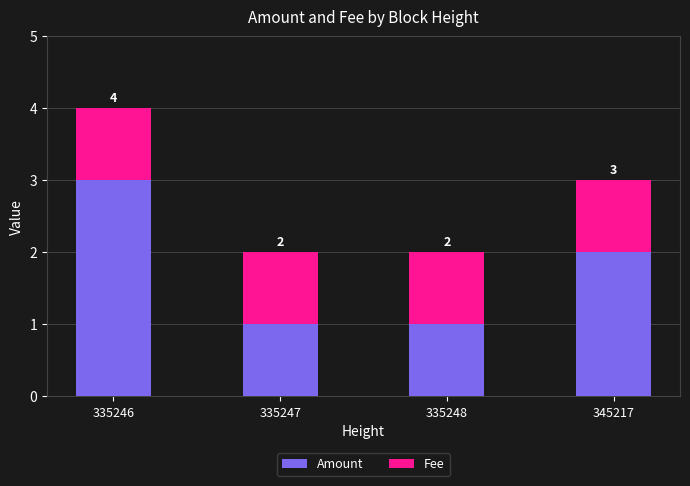

True or false: Amount has a value of 3.0 at 335246.

True